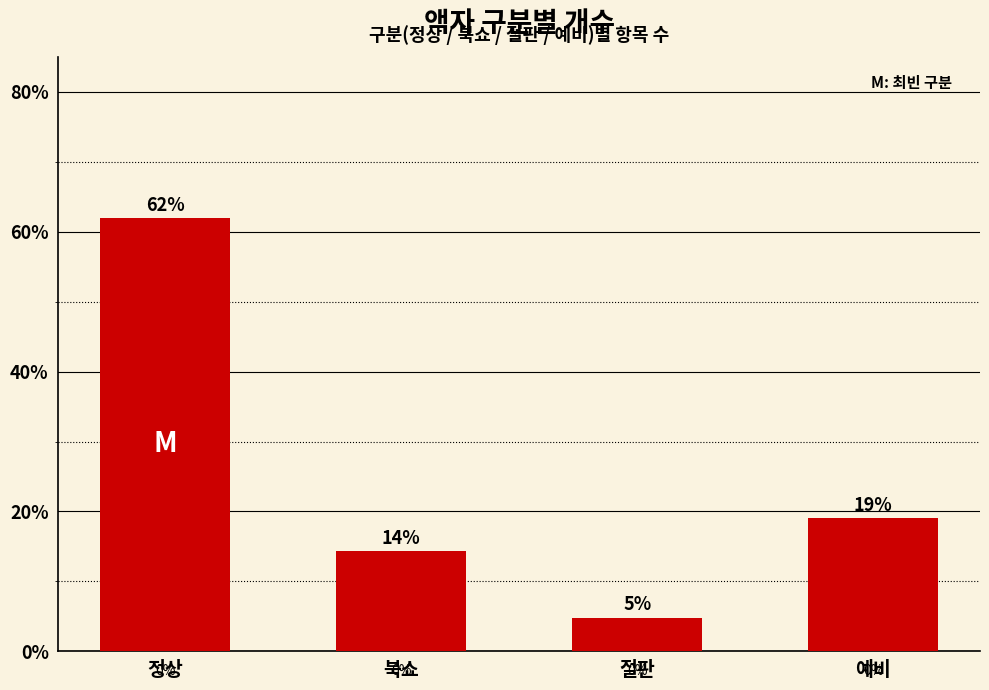

Reading right to left, list all the values displayed in this chart.

예비=19.0	절판=4.8	북쇼=14.3	정상=61.9